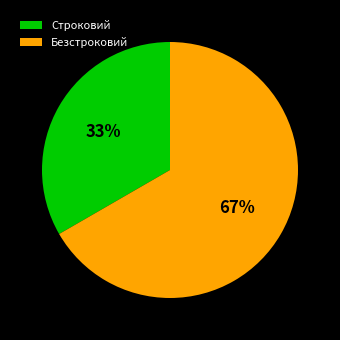

How many segments does this pie chart have?

2